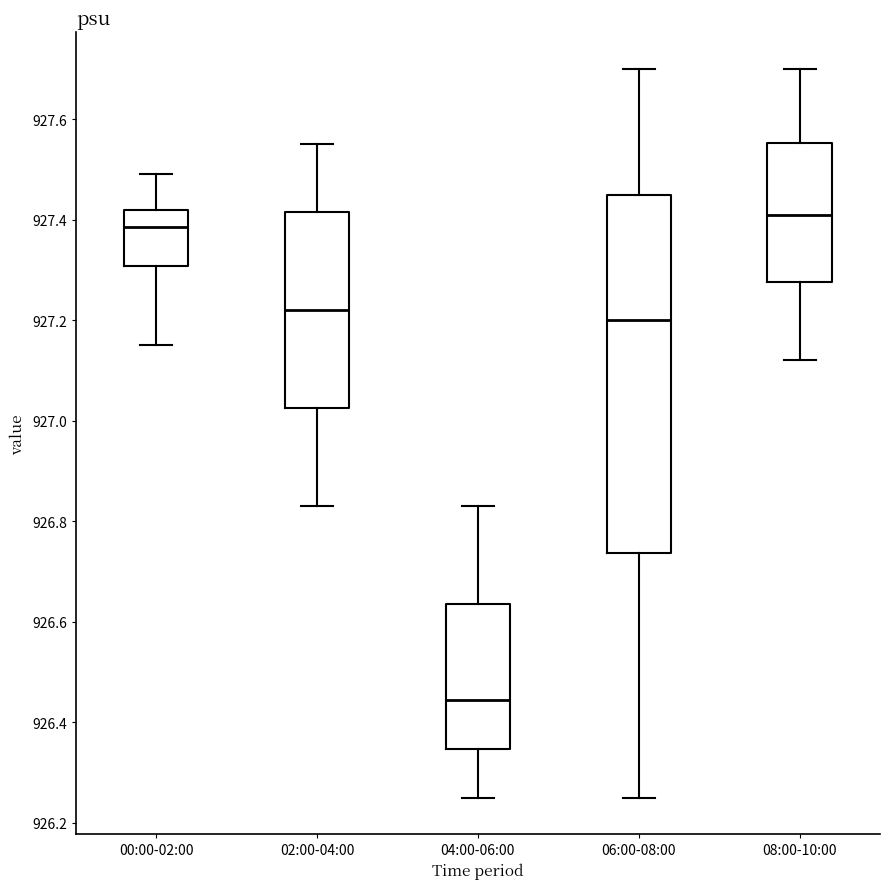

Which box has the highest median line?

08:00-10:00